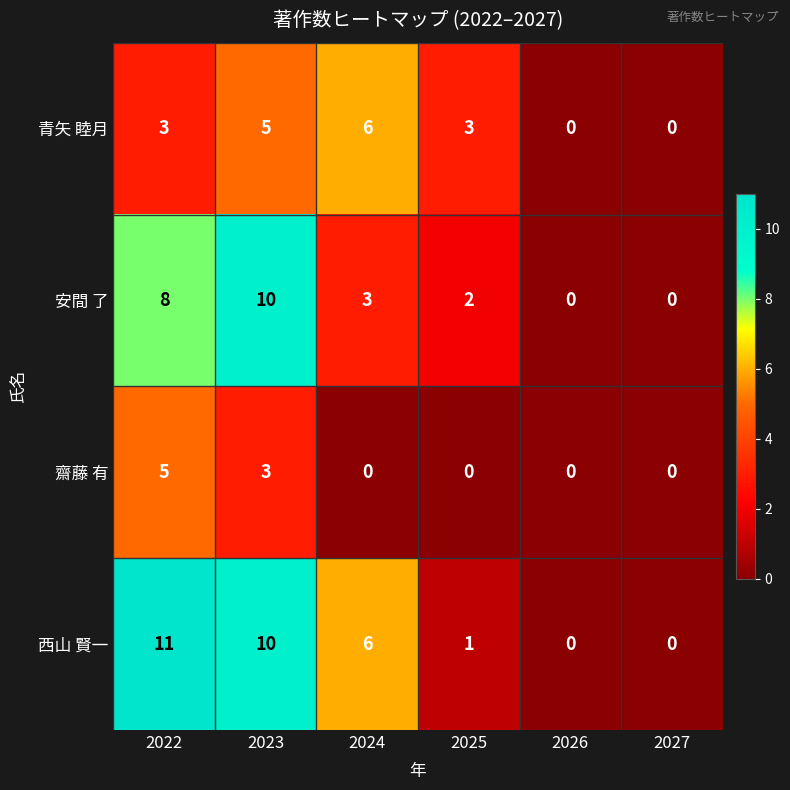

List the series in order of their overall mean, highest first.

西山 賢一, 安間 了, 青矢 睦月, 齋藤 有